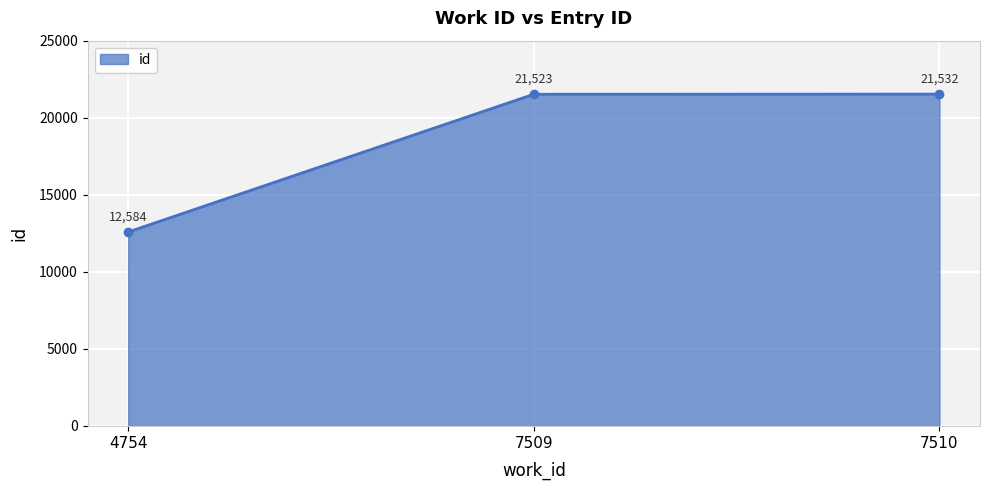

How many series are shown in this chart?

1